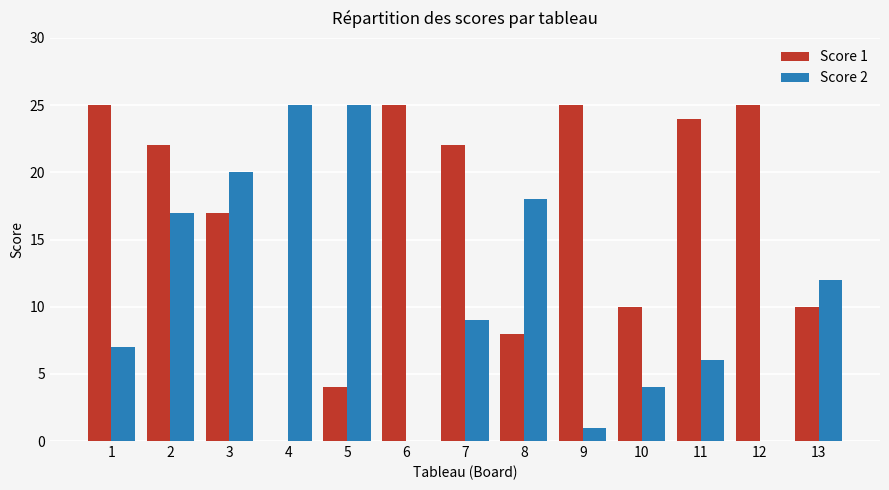

At which label is Score 2 closest to 12?

13